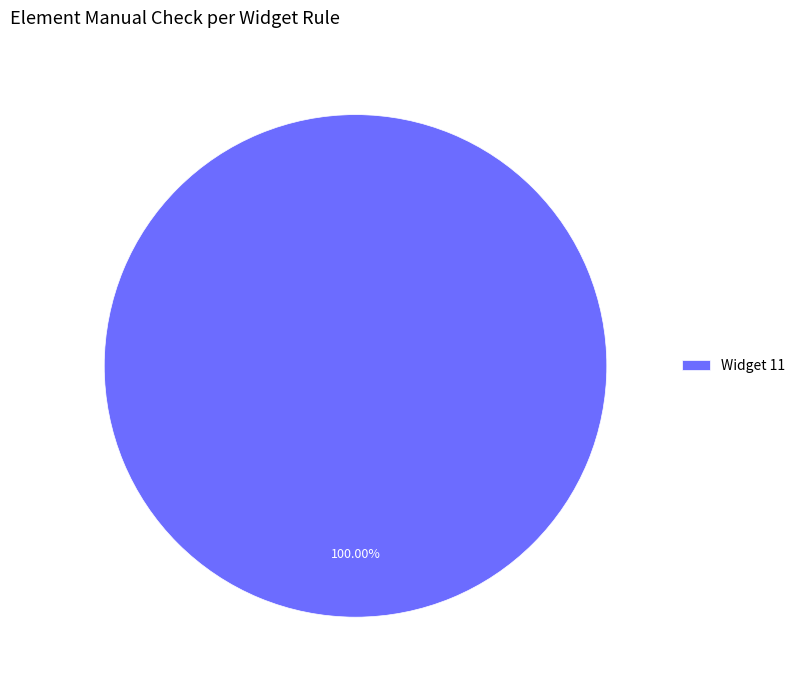

How many slices are in this pie chart?

1